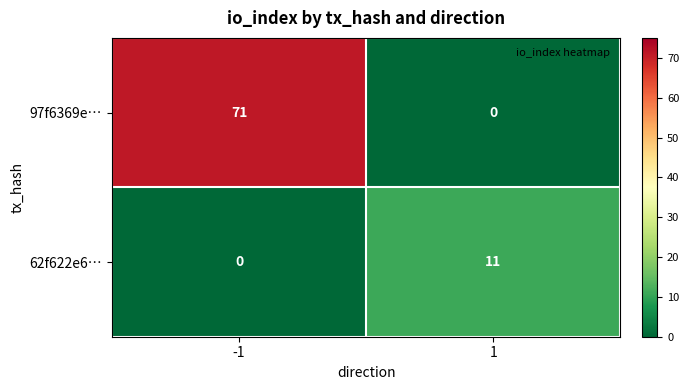

The value of 62f622e6… at 1 is 11. True or false?

True